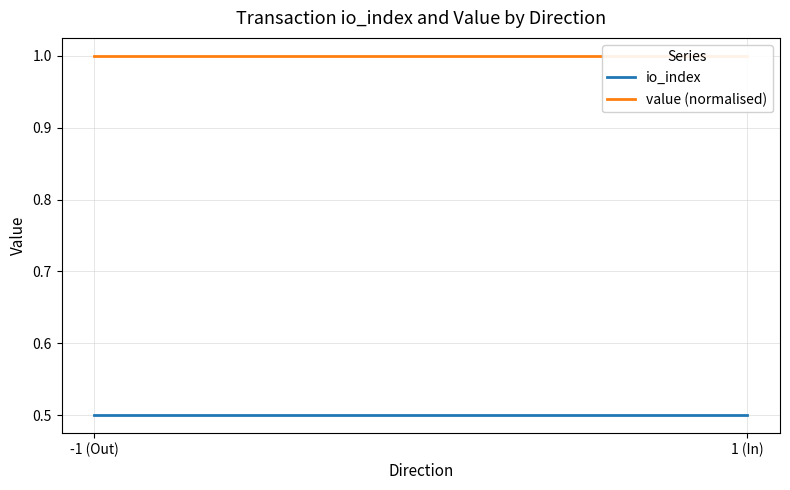

At which label is io_index closest to 0?

-1 (Out)